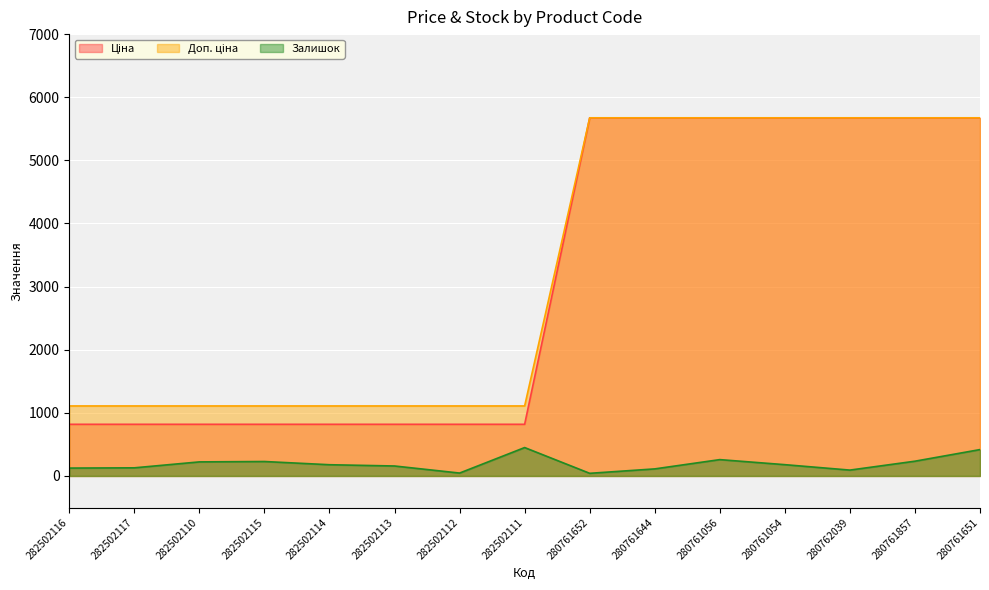

Reading left to right, transcribe all the data shown in this chart.

Ціна: 282502116=818.5	282502117=818.5	282502110=818.5	282502115=818.5	282502114=818.5	282502113=818.5	282502112=818.5	282502111=818.5	280761652=5673.8	280761644=5673.8	280761056=5673.8	280761054=5673.8	280762039=5673.8	280761857=5673.8	280761651=5673.8
Доп. ціна: 282502116=1109.2	282502117=1109.2	282502110=1109.2	282502115=1109.2	282502114=1109.2	282502113=1109.2	282502112=1109.2	282502111=1109.2	280761652=5673.8	280761644=5673.8	280761056=5673.8	280761054=5673.8	280762039=5673.8	280761857=5673.8	280761651=5673.8
Залишок: 282502116=125.0	282502117=129.0	282502110=223.0	282502115=229.0	282502114=178.0	282502113=158.0	282502112=46.0	282502111=450.0	280761652=42.0	280761644=112.0	280761056=259.0	280761054=179.0	280762039=93.0	280761857=234.0	280761651=418.0